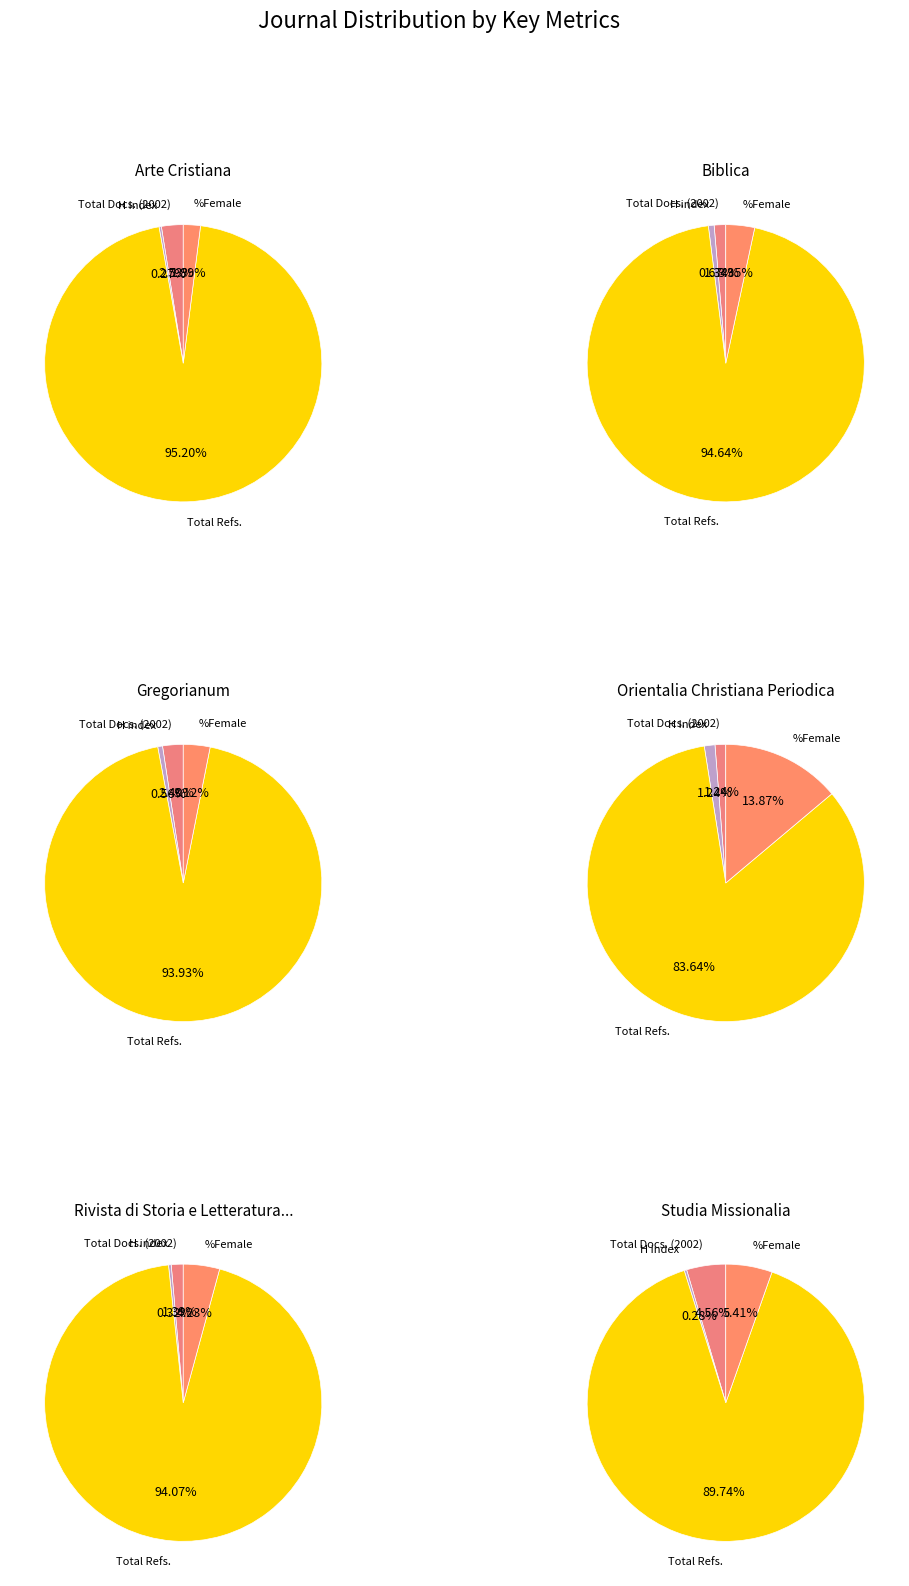

Which series changed the most between Total Docs. (2002) and Total Refs.?

Biblica